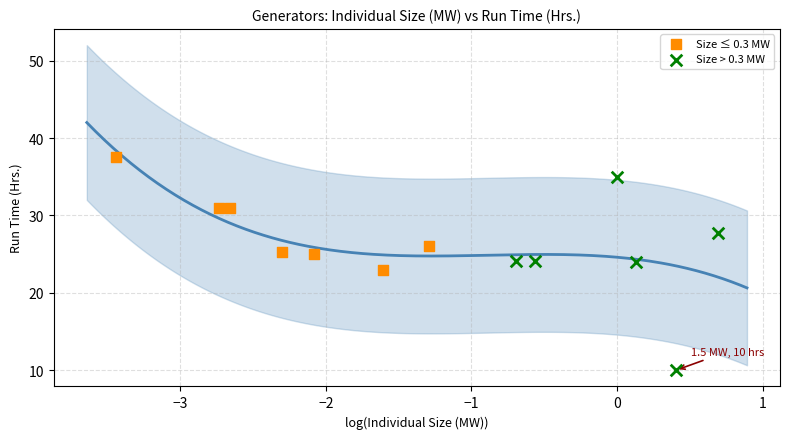

What are all the series names shown in the legend?

Size ≤ 0.3 MW, Size > 0.3 MW